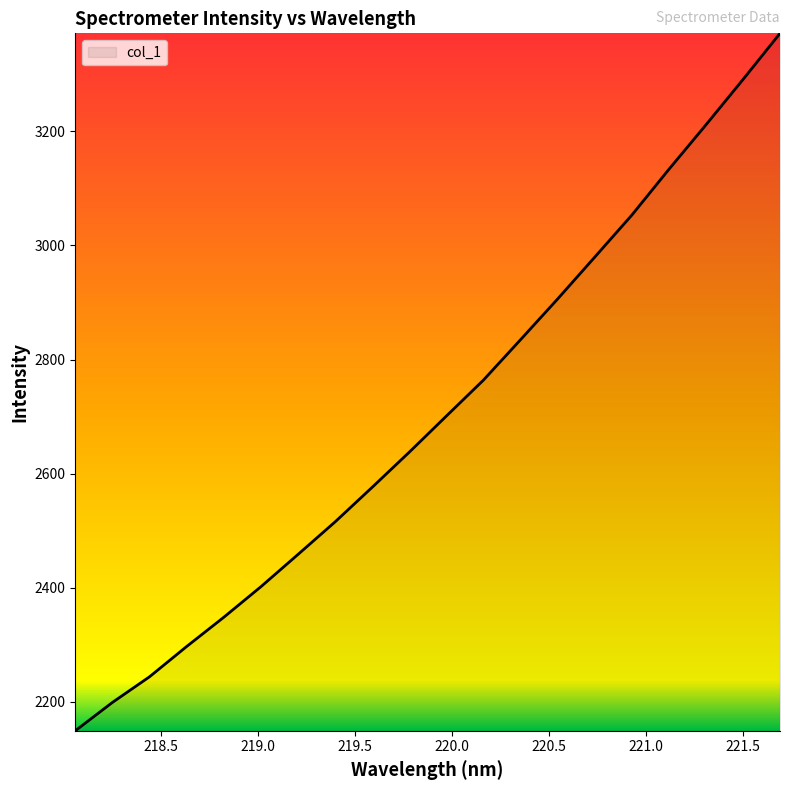

What is the smallest value displayed?

2149.3